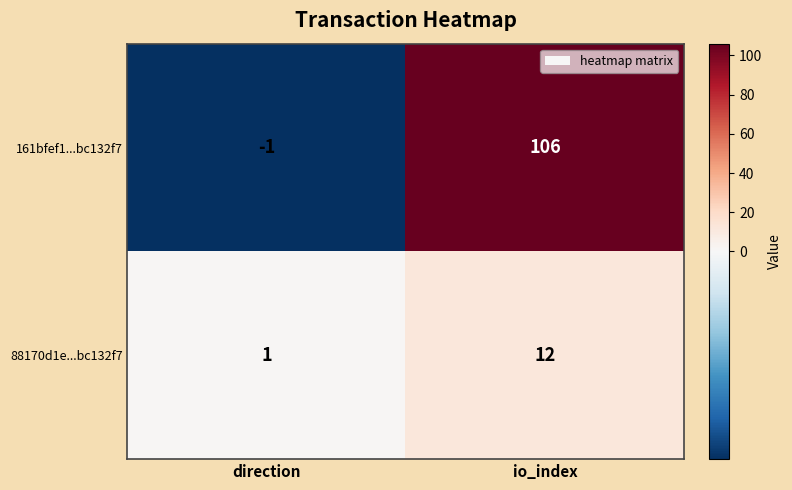

Which series has the largest total across all categories?

161bfef1...bc132f7